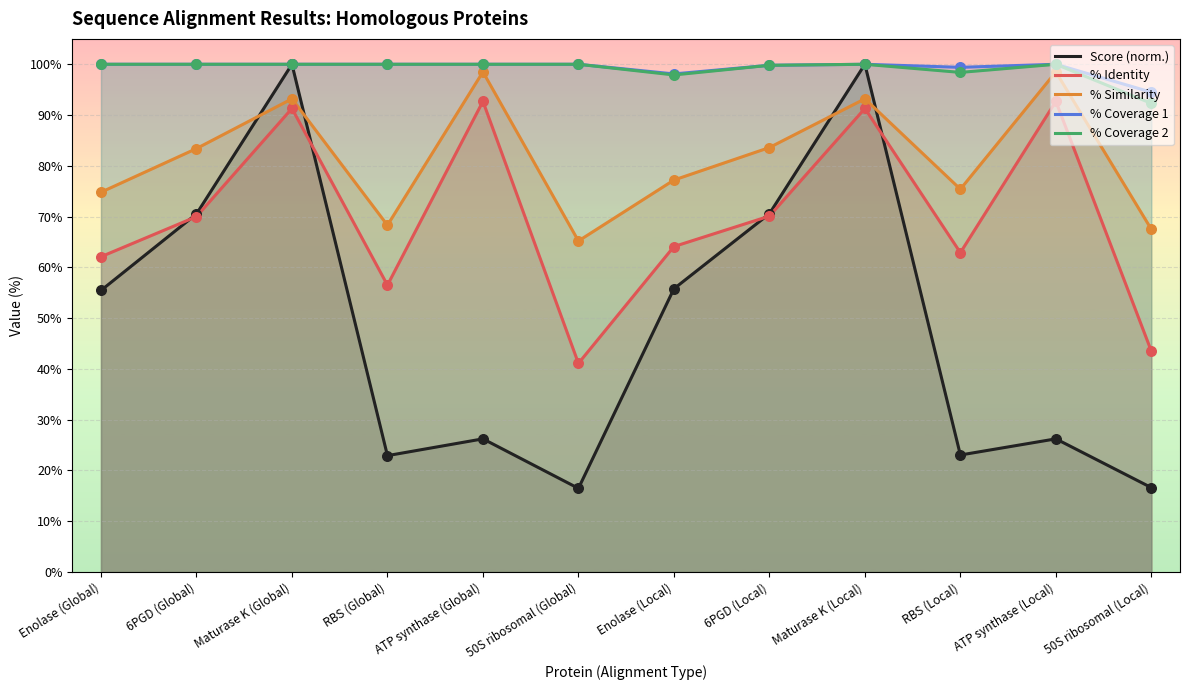

What is the total value across all series at Maturase K (Global)?

484.5